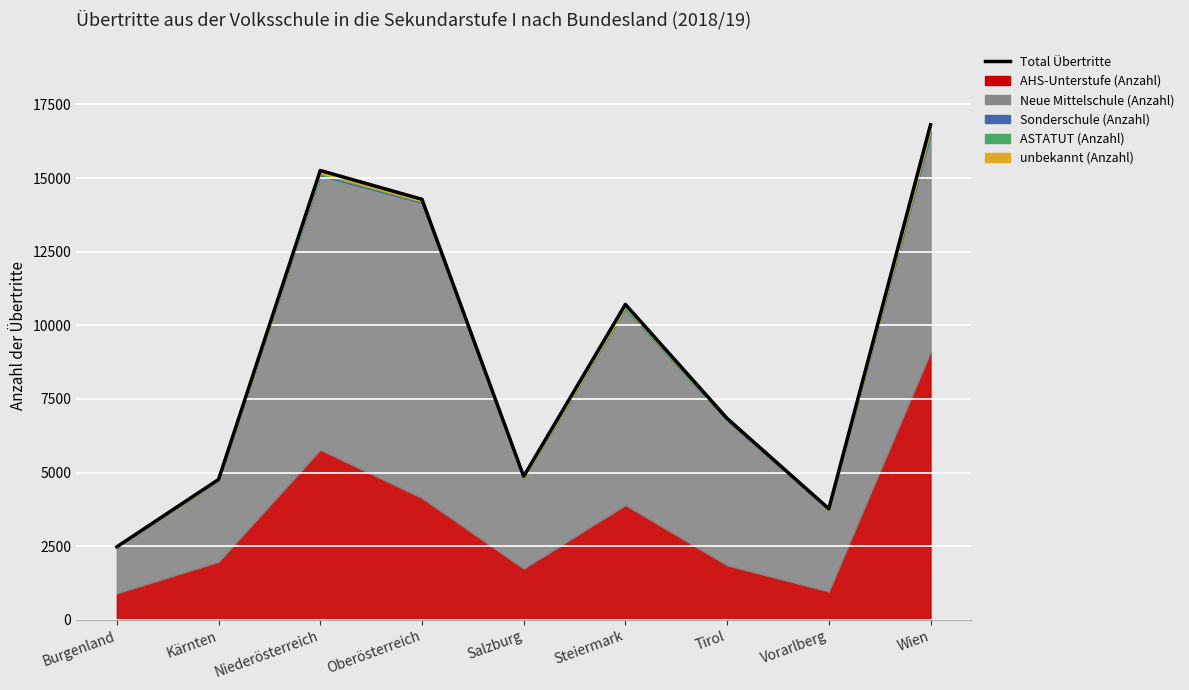

The chart shows a value of 10710 at Steiermark. True or false?

True